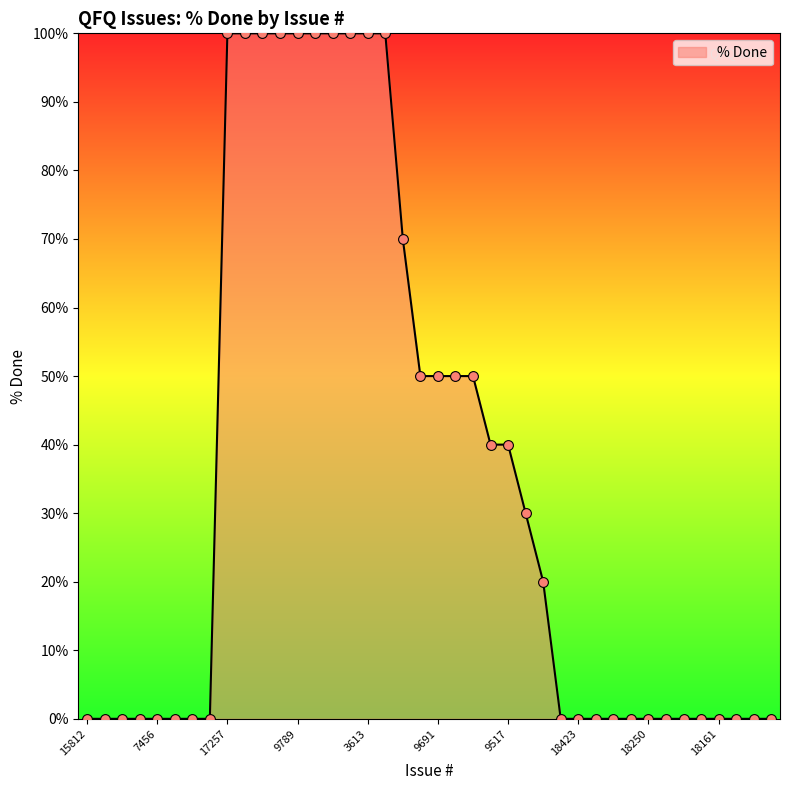

What is the maximum value shown in the chart?

100